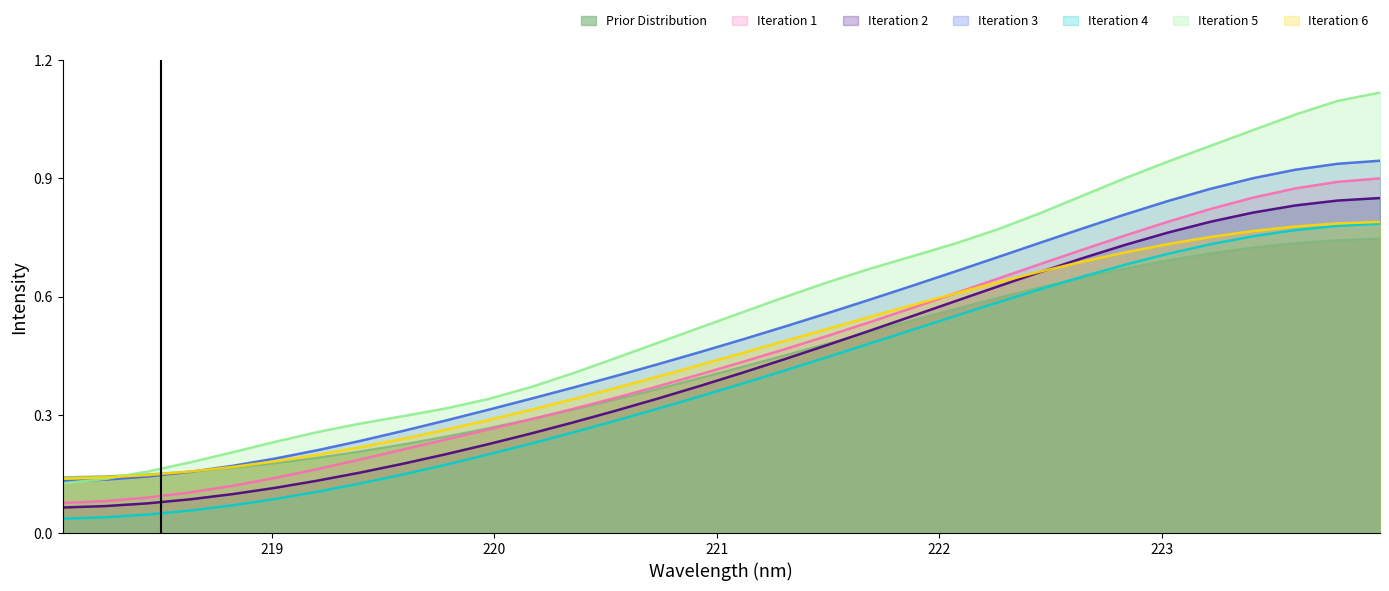

Which series has the largest total across all categories?

Iteration 5